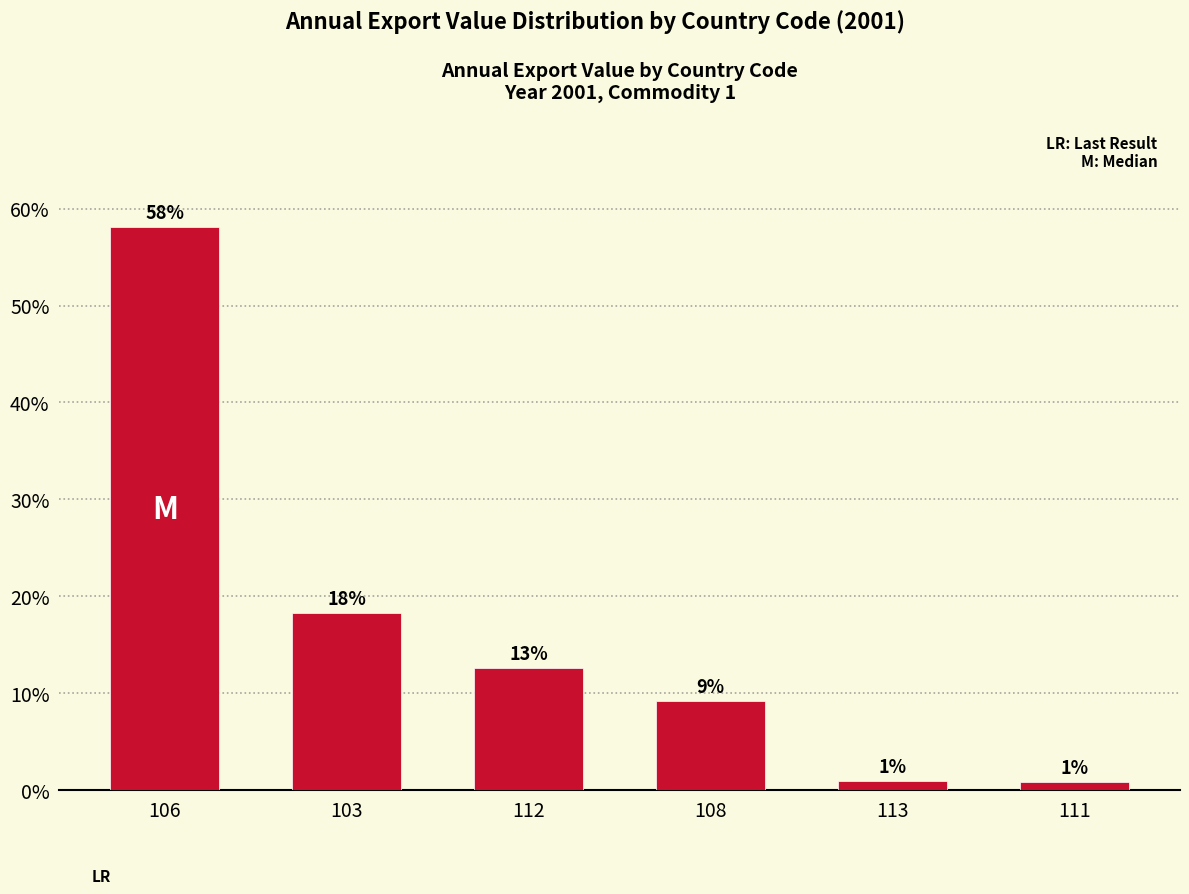

At which category does the chart reach its peak across all series?

106